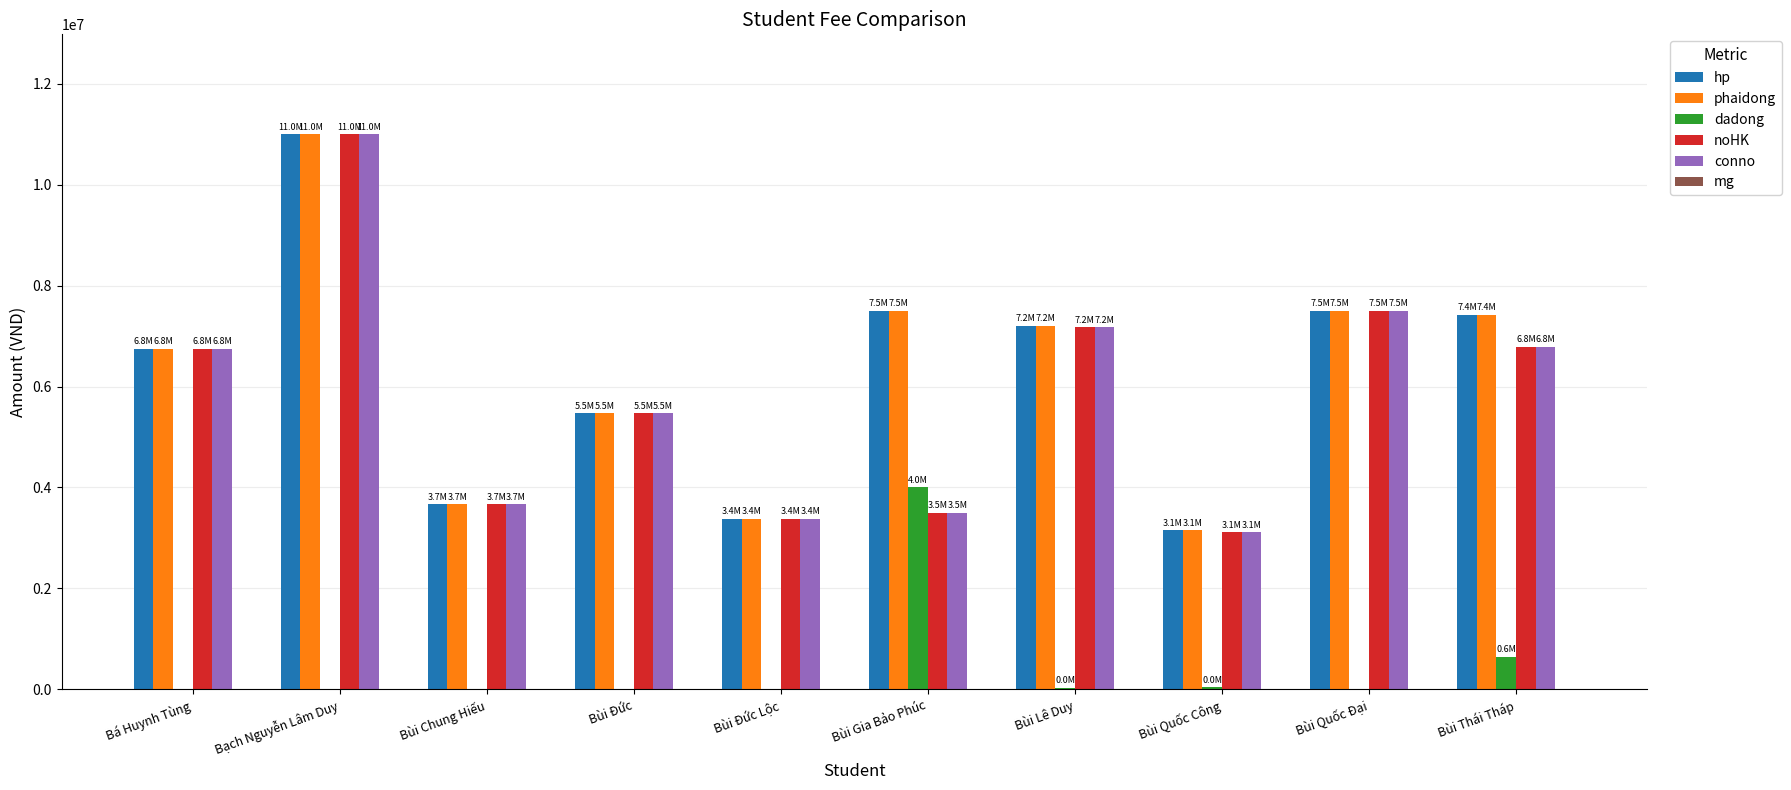

Are the bars grouped side by side (vs. stacked)?

Yes